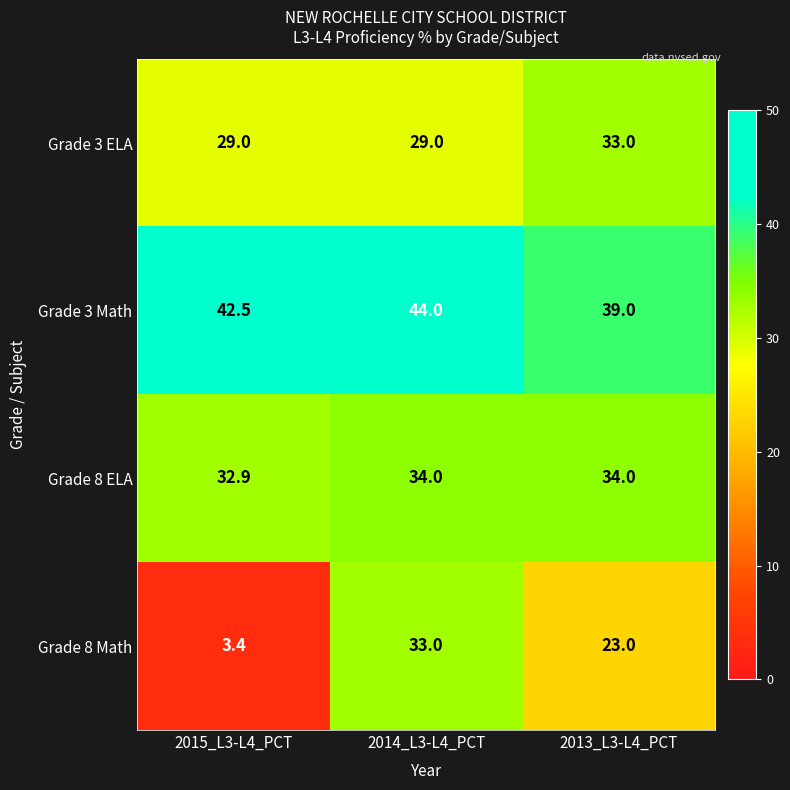

Which series has the widest spread of values?

Grade 8 Math